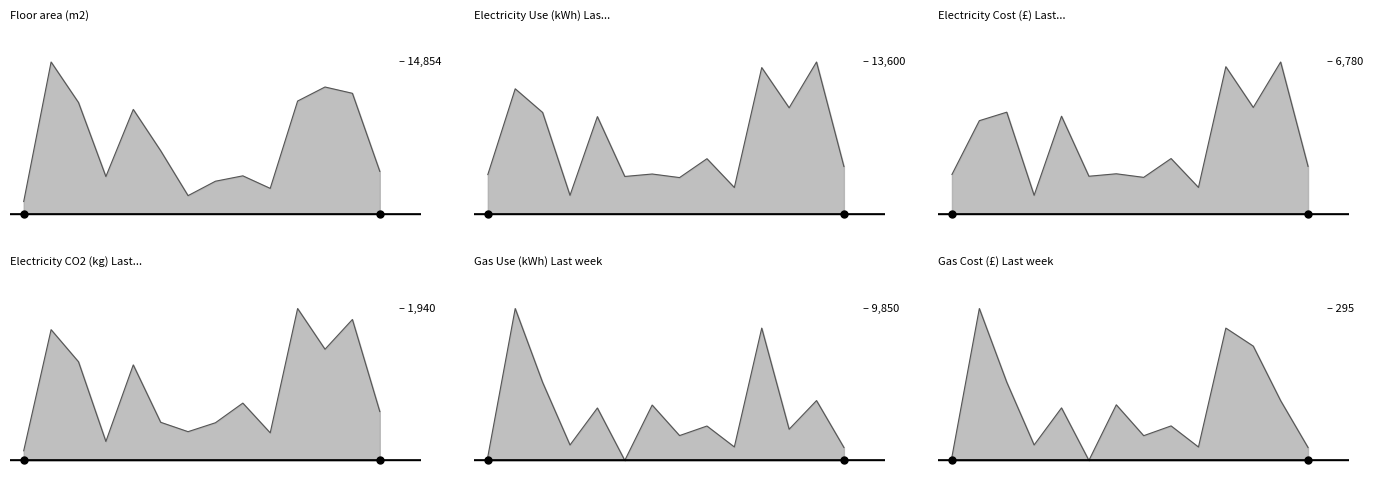

Is the value of Gas Use (kWh) Last week at 7 greater than the value of Gas Cost (£) Last week at 6?

Yes